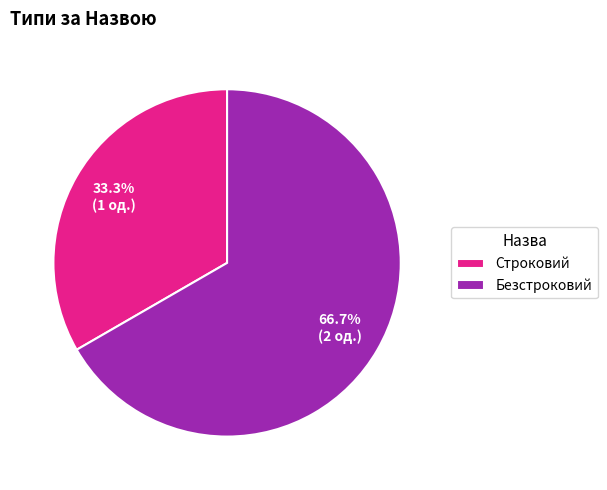

To the nearest percent, what is the difference between the Безстроковий and Строковий slice percentages?

33%